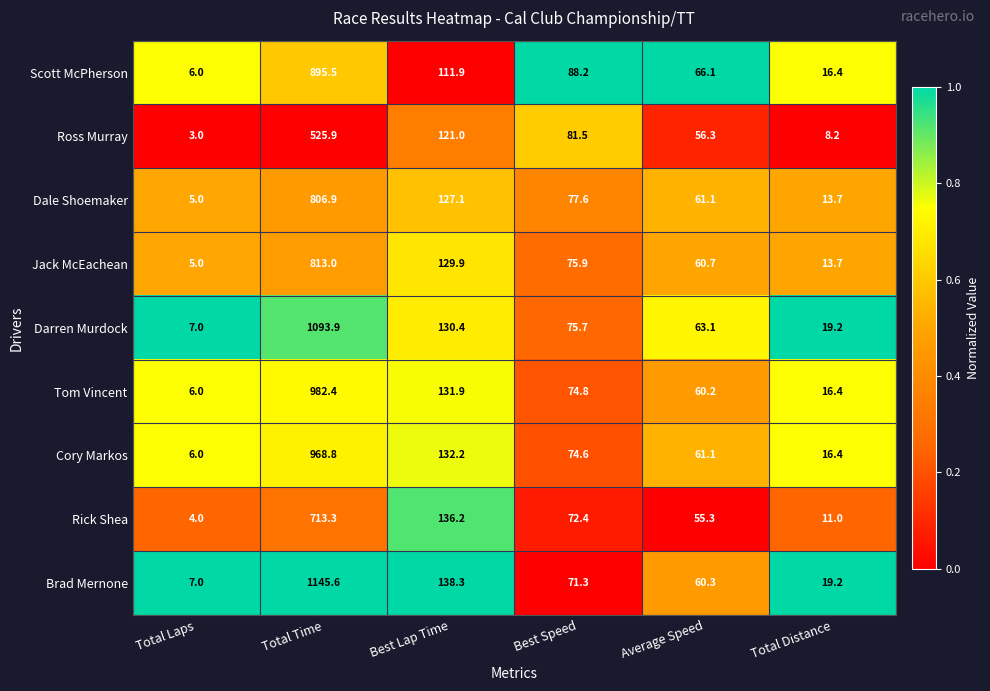

Rank the categories by Darren Murdock value from lowest to highest.

Total Laps, Total Distance, Average Speed, Best Speed, Best Lap Time, Total Time